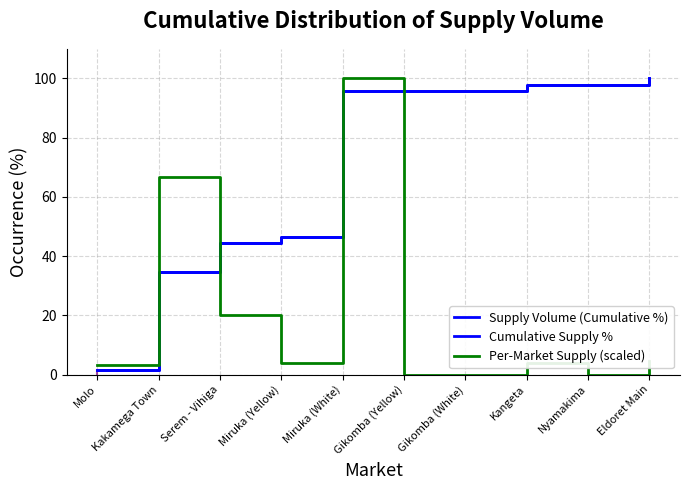

What position from the left is Molo?

1